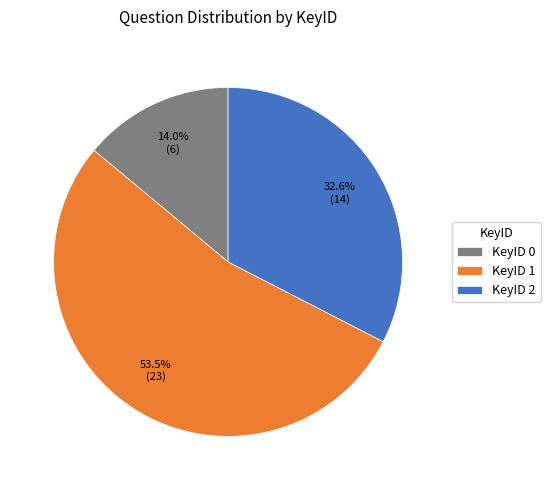

How many segments does this pie chart have?

3